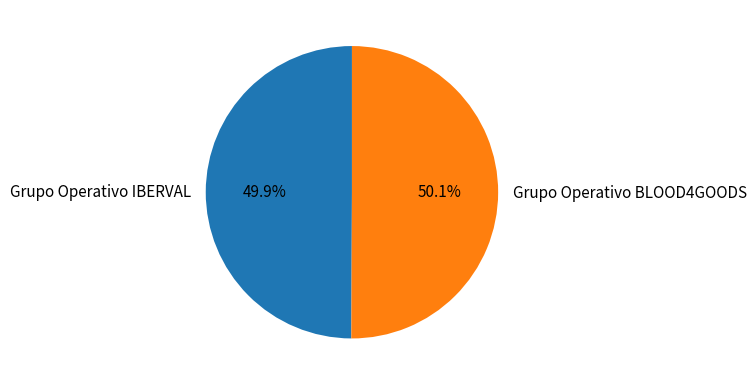

What portion of the pie excludes Grupo Operativo BLOOD4GOODS?

49.9%